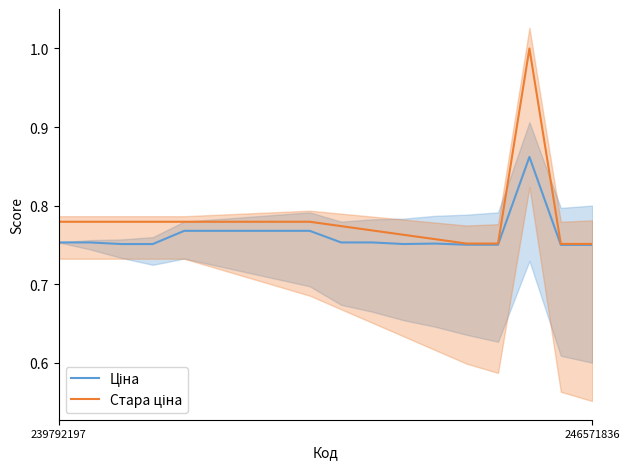

Where is the first local maximum for Стара ціна?

15